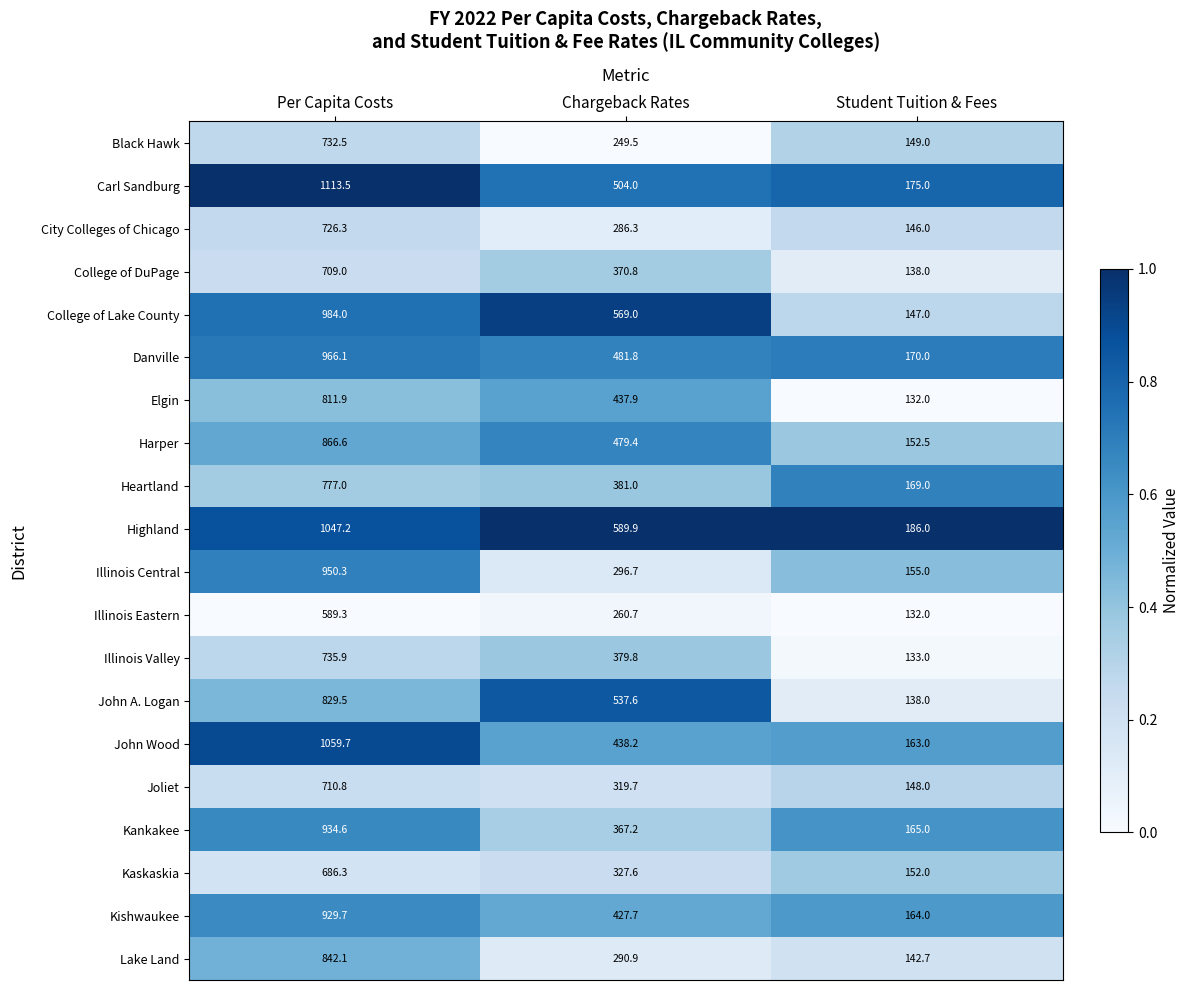

At Per Capita Costs, list the series in order from largest to smallest.

Carl Sandburg, John Wood, Highland, College of Lake County, Danville, Illinois Central, Kankakee, Kishwaukee, Harper, Lake Land, John A. Logan, Elgin, Heartland, Illinois Valley, Black Hawk, City Colleges of Chicago, Joliet, College of DuPage, Kaskaskia, Illinois Eastern